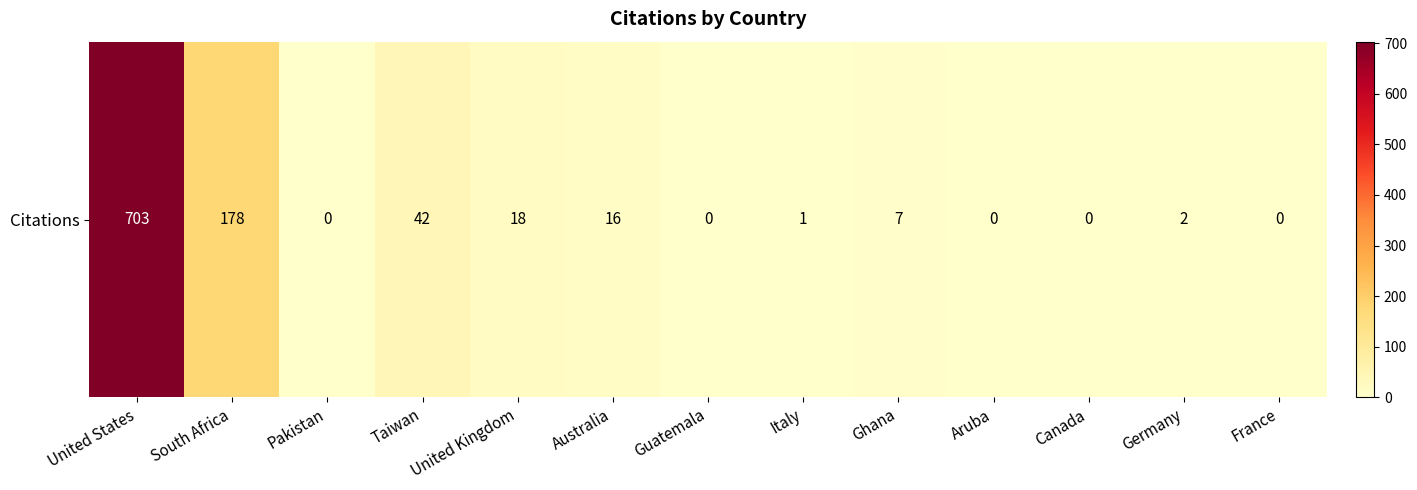

Which has a higher value, Guatemala or Germany?

Germany